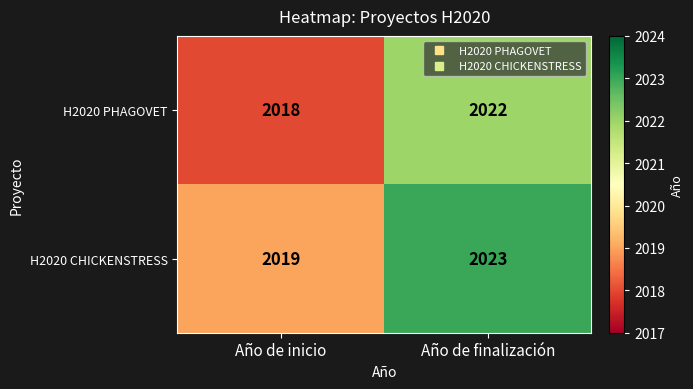

How many data points does each series have?

2